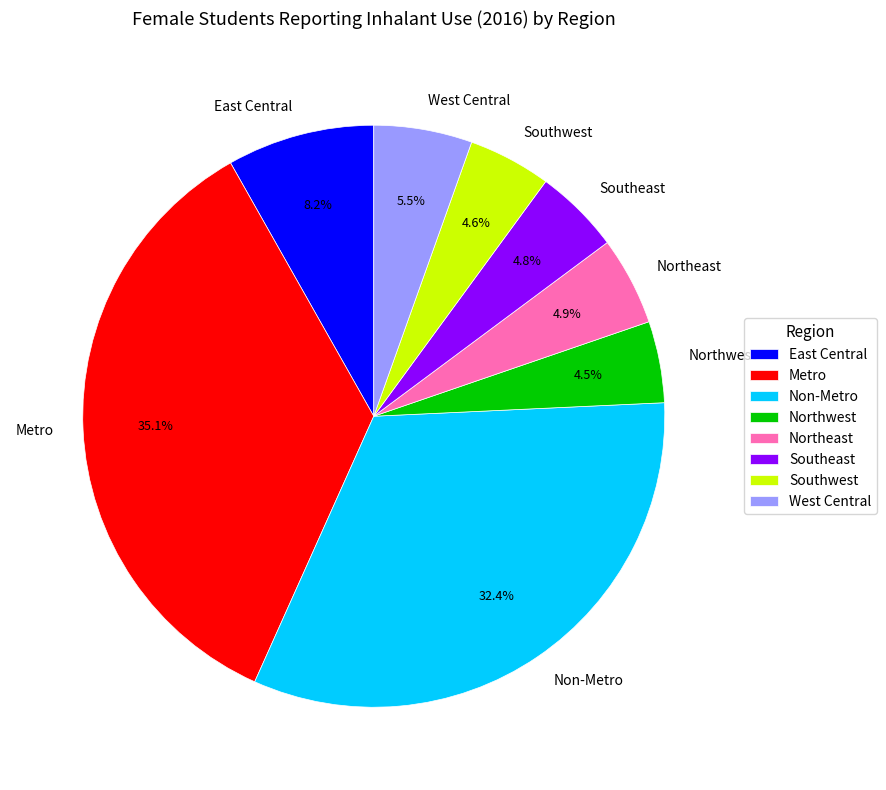

What is the ratio of the value at East Central to the value at Northwest?

1.8